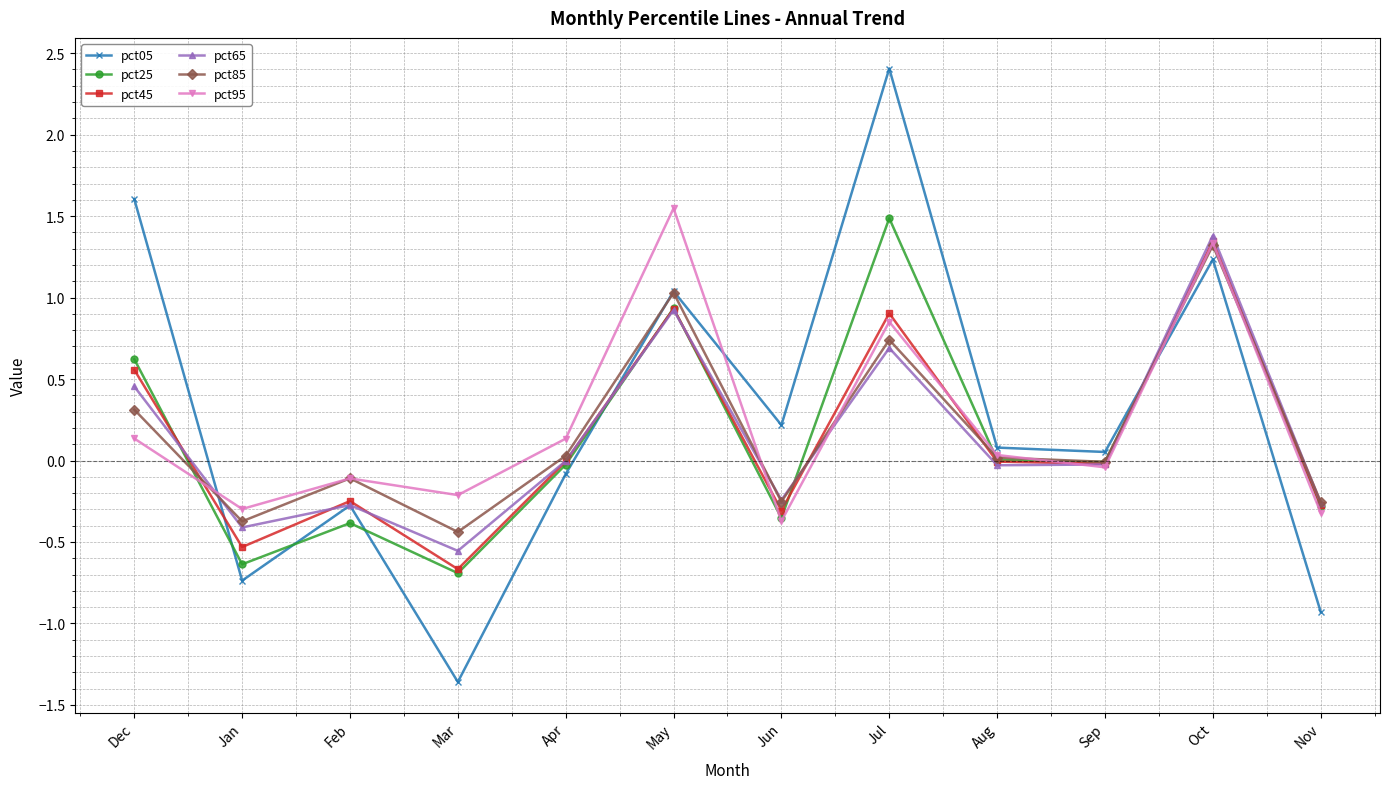

The value of pct05 at Sep is 0.1. True or false?

True